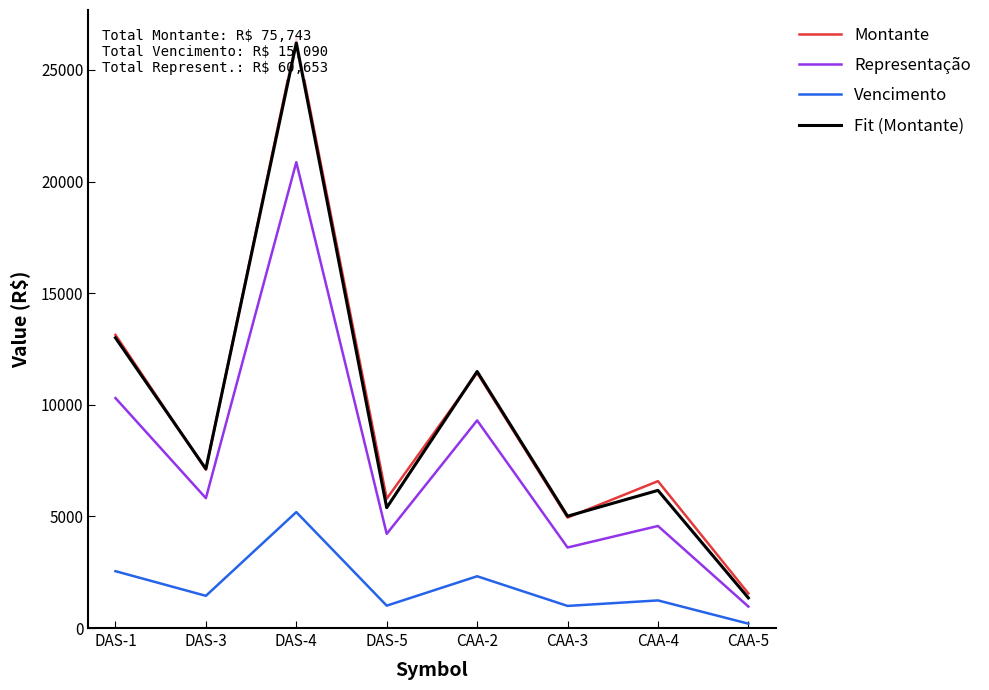

At which label is Vencimento closest to 2694?

DAS-1